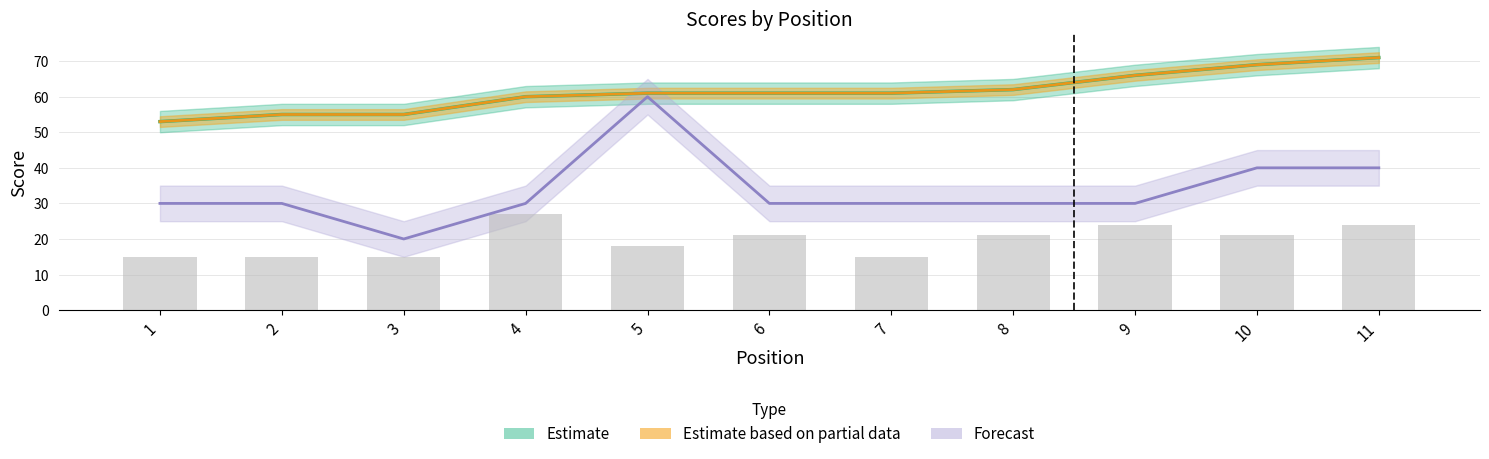

True or false: event_total_score has a value of 32 at 3.

False